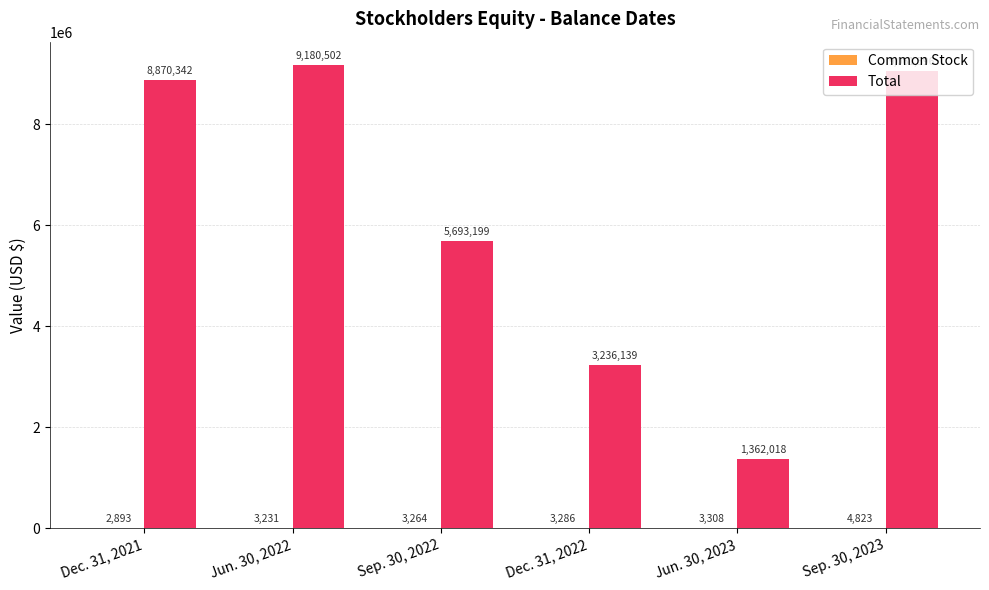

At which category does the chart reach its peak across all series?

Jun. 30, 2022